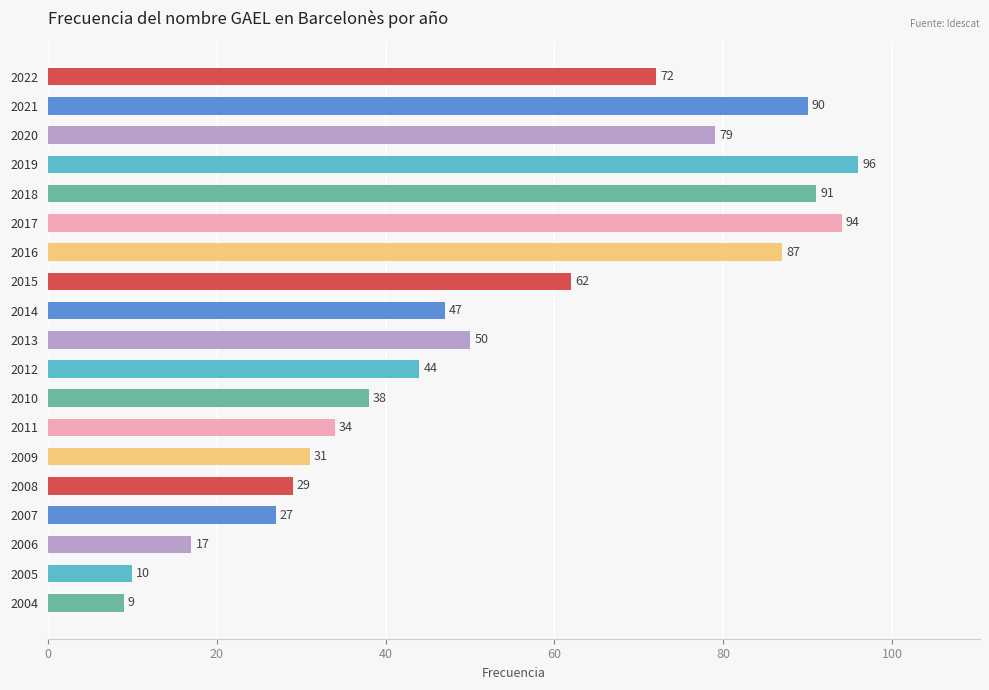

Reading bottom to top, extract all data points from this chart.

9	10	17	27	29	31	34	38	44	50	47	62	87	94	91	96	79	90	72